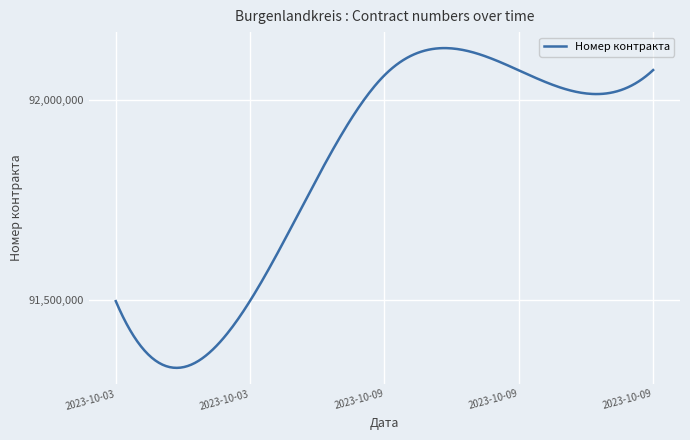

What is the difference between the maximum and minimum values?

800077.6